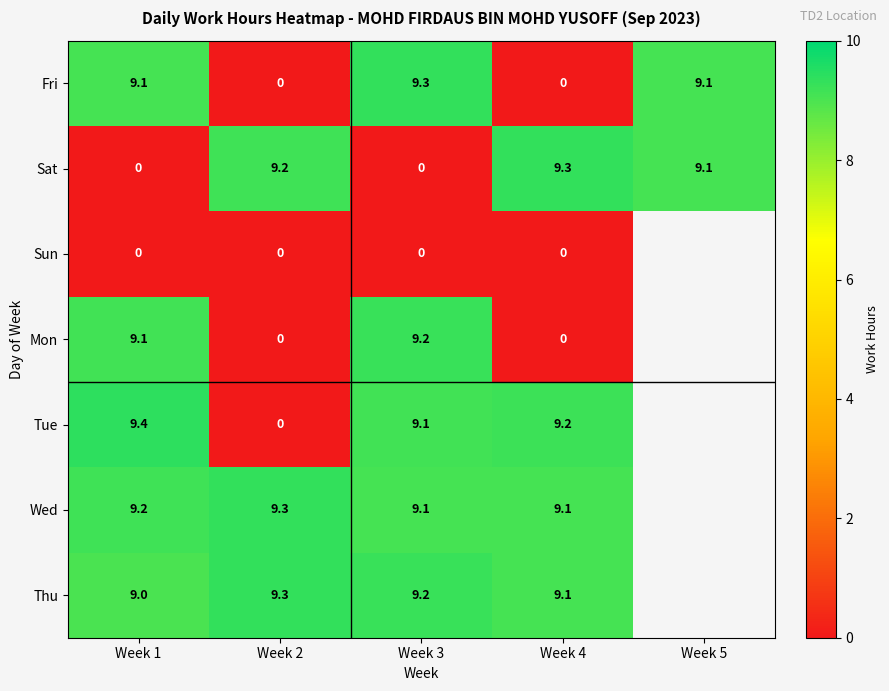

The value of Fri at Week 3 is 9.3. True or false?

True